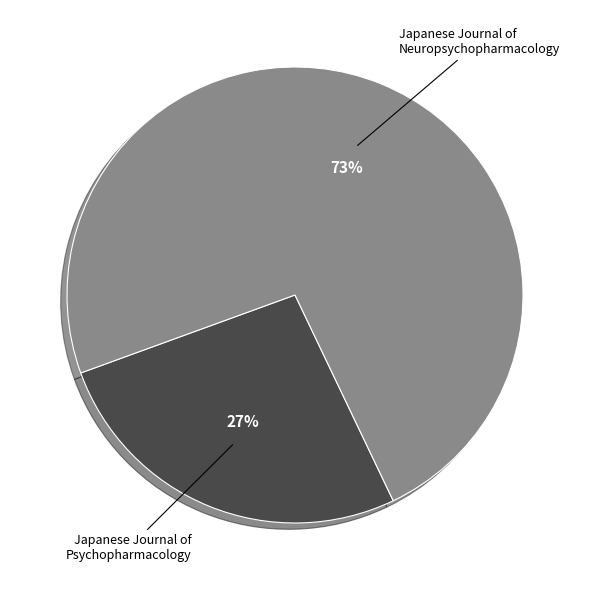

The Japanese Journal of Neuropsychopharmacology slice represents 87% of the pie. True or false?

False